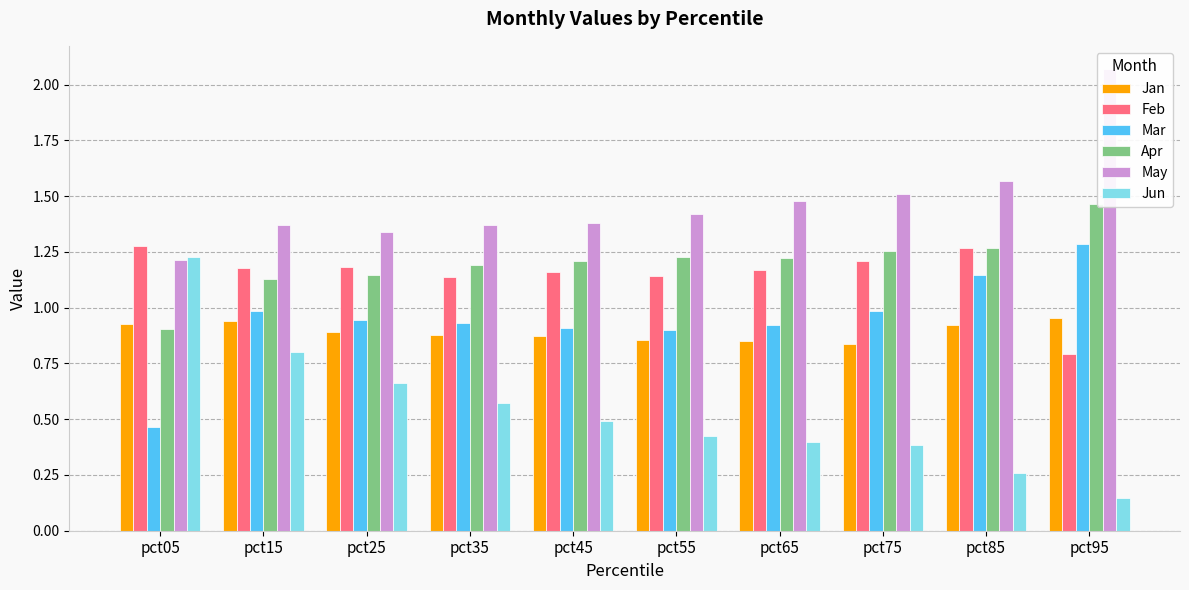

Which series has the largest range (max minus min)?

Jun